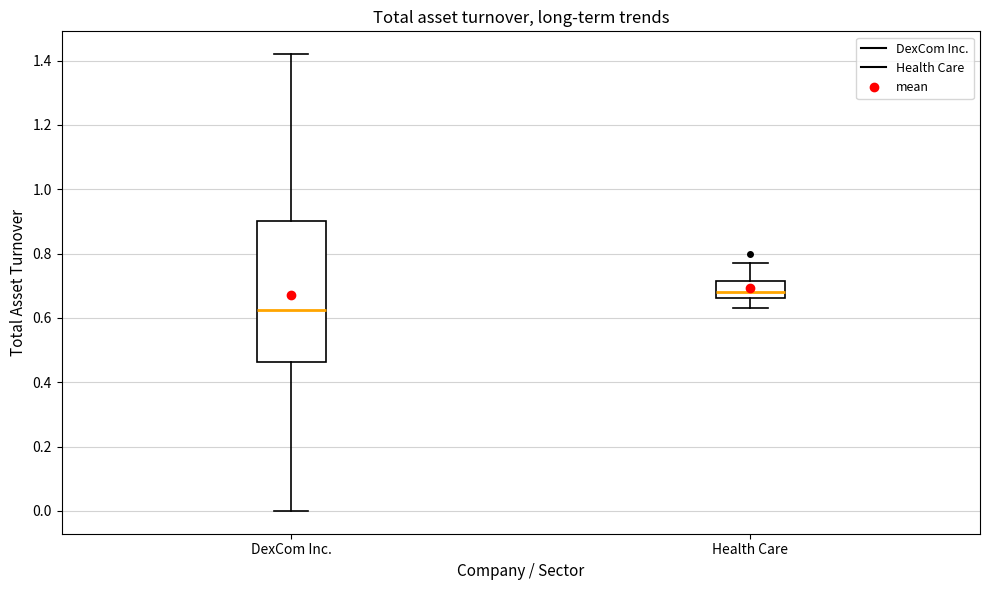

Reading left to right, transcribe this box plot: for each box, give where its median line is, the range the box spans, and where its two whiskers end, as read against the y-axis. The values are not printed on the chart, so give them approximately, as read against the axis.

DexCom Inc.: median 0.62, box 0.46 to 0.90, whiskers 0.00 to 1.42
Health Care: median 0.68, box 0.66 to 0.72, whiskers 0.64 to 0.78